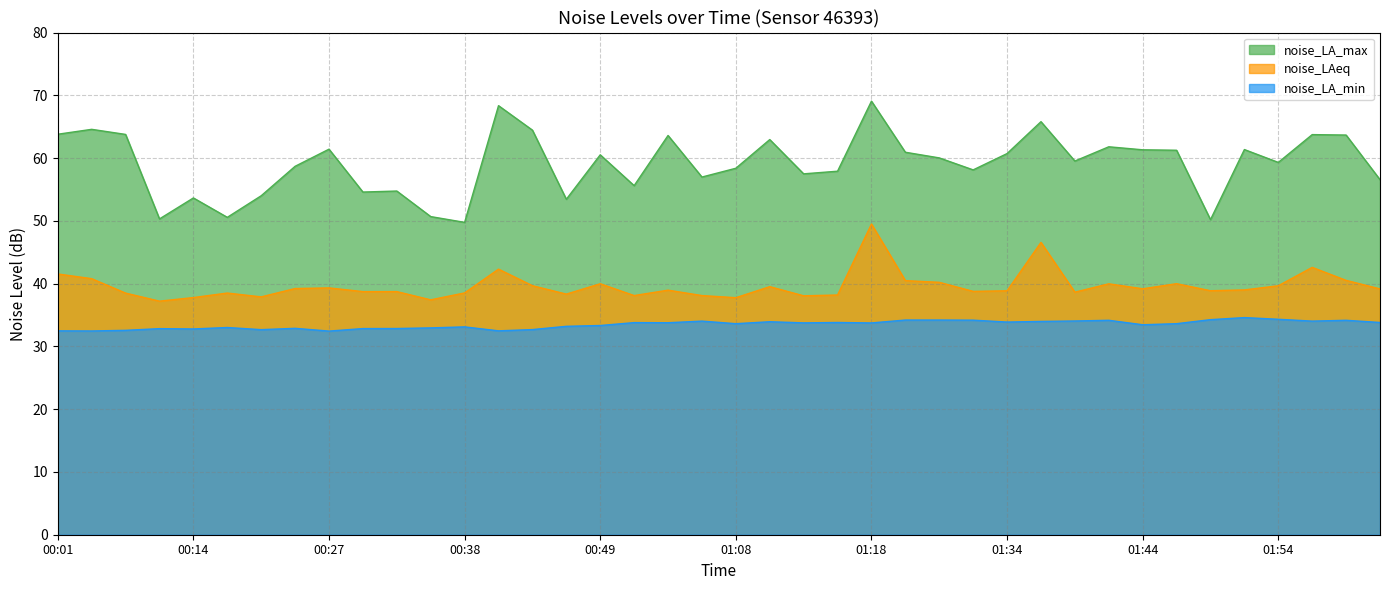

What is the average value of the noise_LA_min series?

33.5